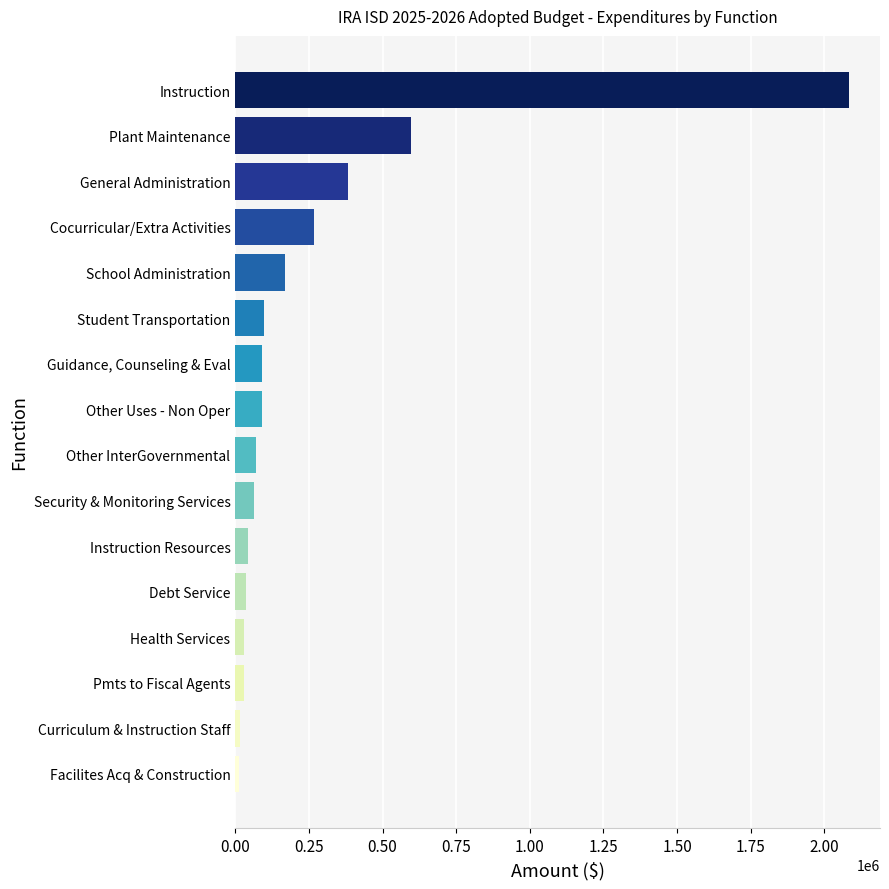

What is the difference between the maximum and minimum values?

2071966.1